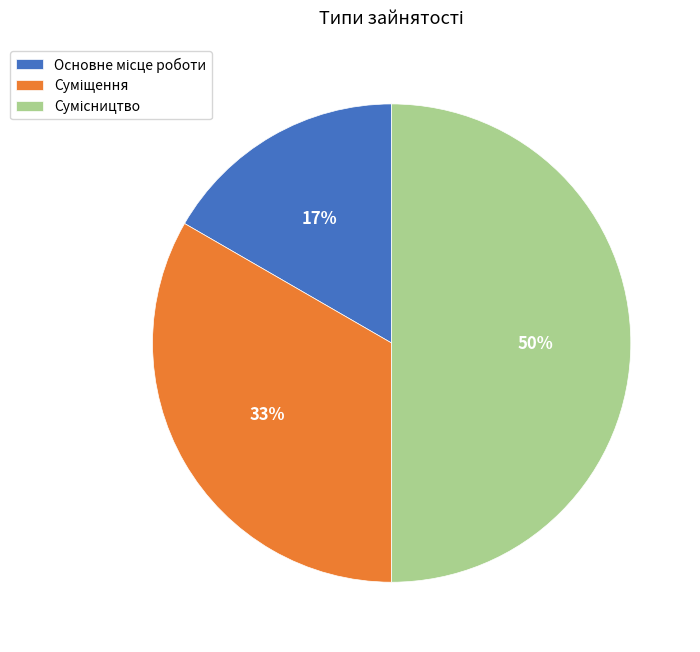

To the nearest percent, what portion does Сумісництво represent?

50%